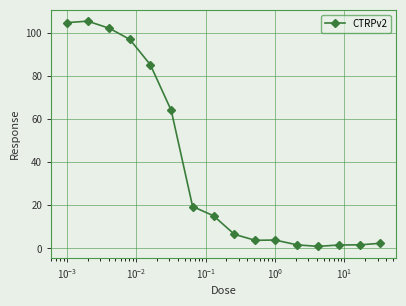

What is the minimum value shown in the chart?

0.9